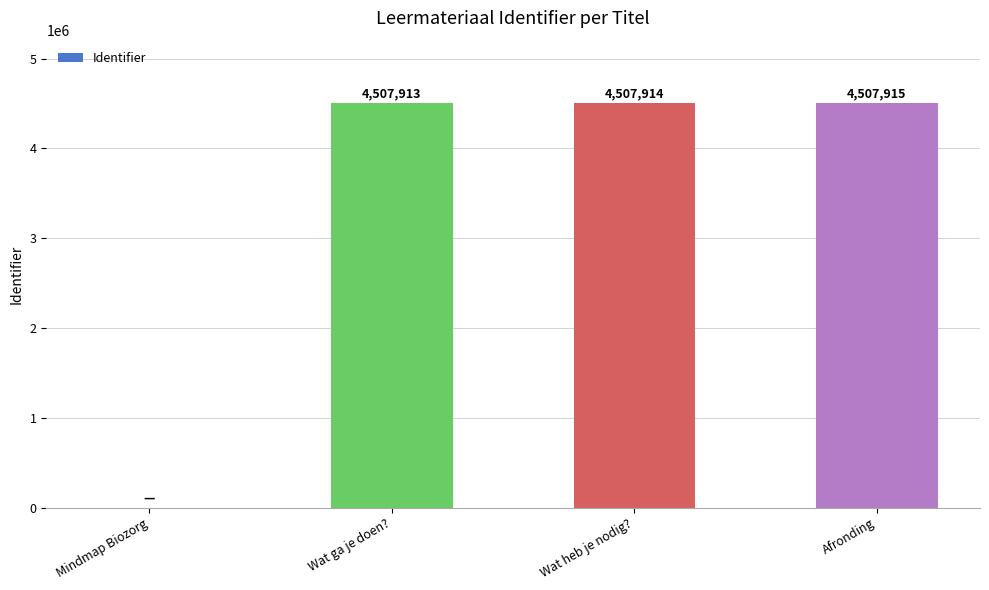

At which label is the value closest to 2253957?

Wat ga je doen?